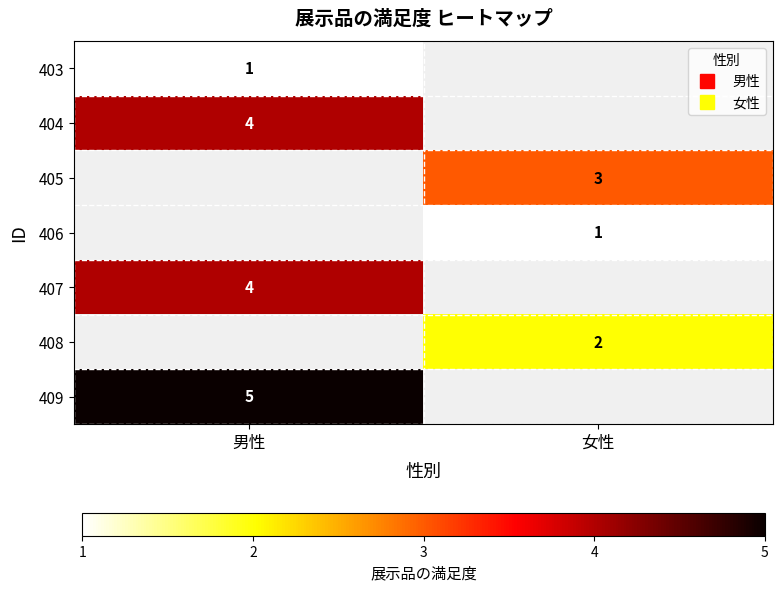

Rank the categories by 408 value from highest to lowest.

男性, 女性